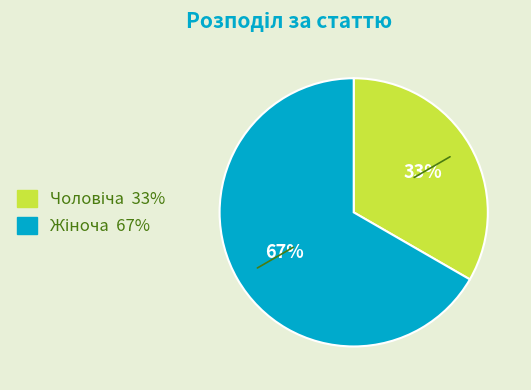

Is there a majority slice in this chart?

Yes